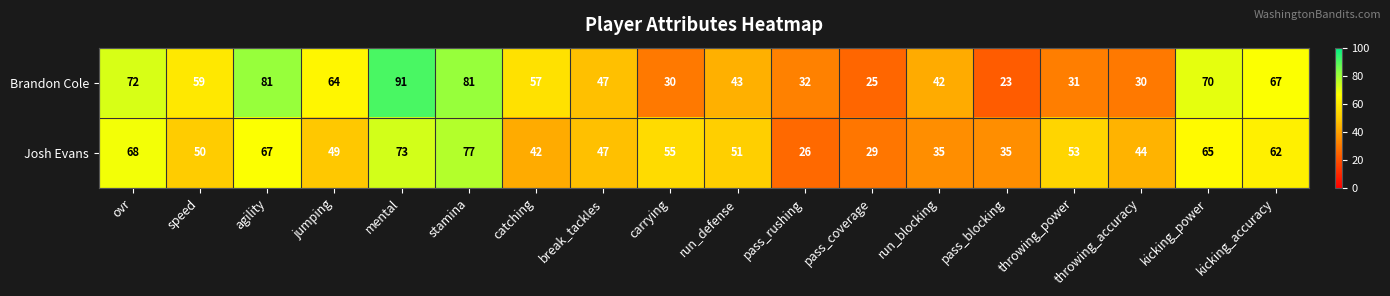

What is the lowest value of the Josh Evans series?

26